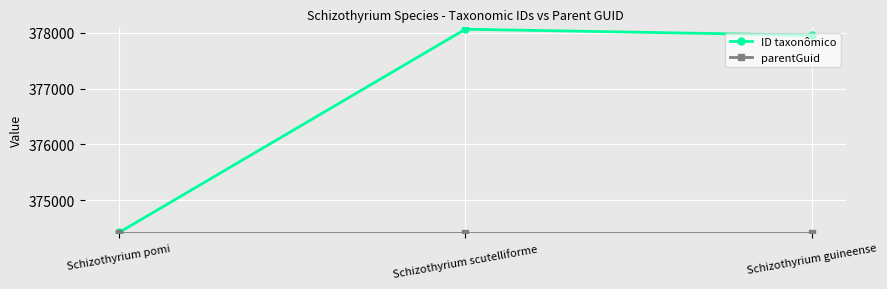

What is the greatest value displayed?

378066